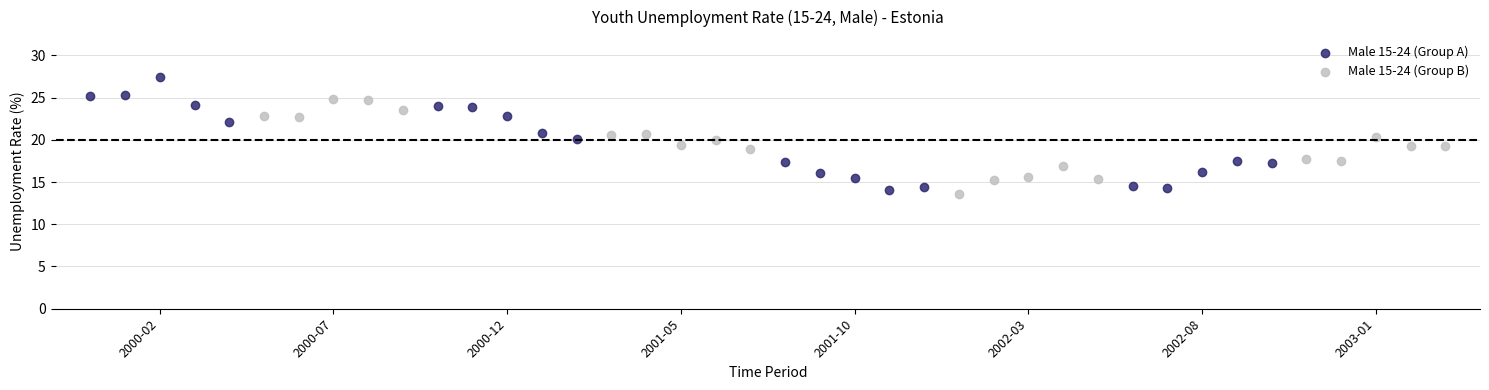

Which series has the widest spread of Y values?

Male 15-24 (Group A)